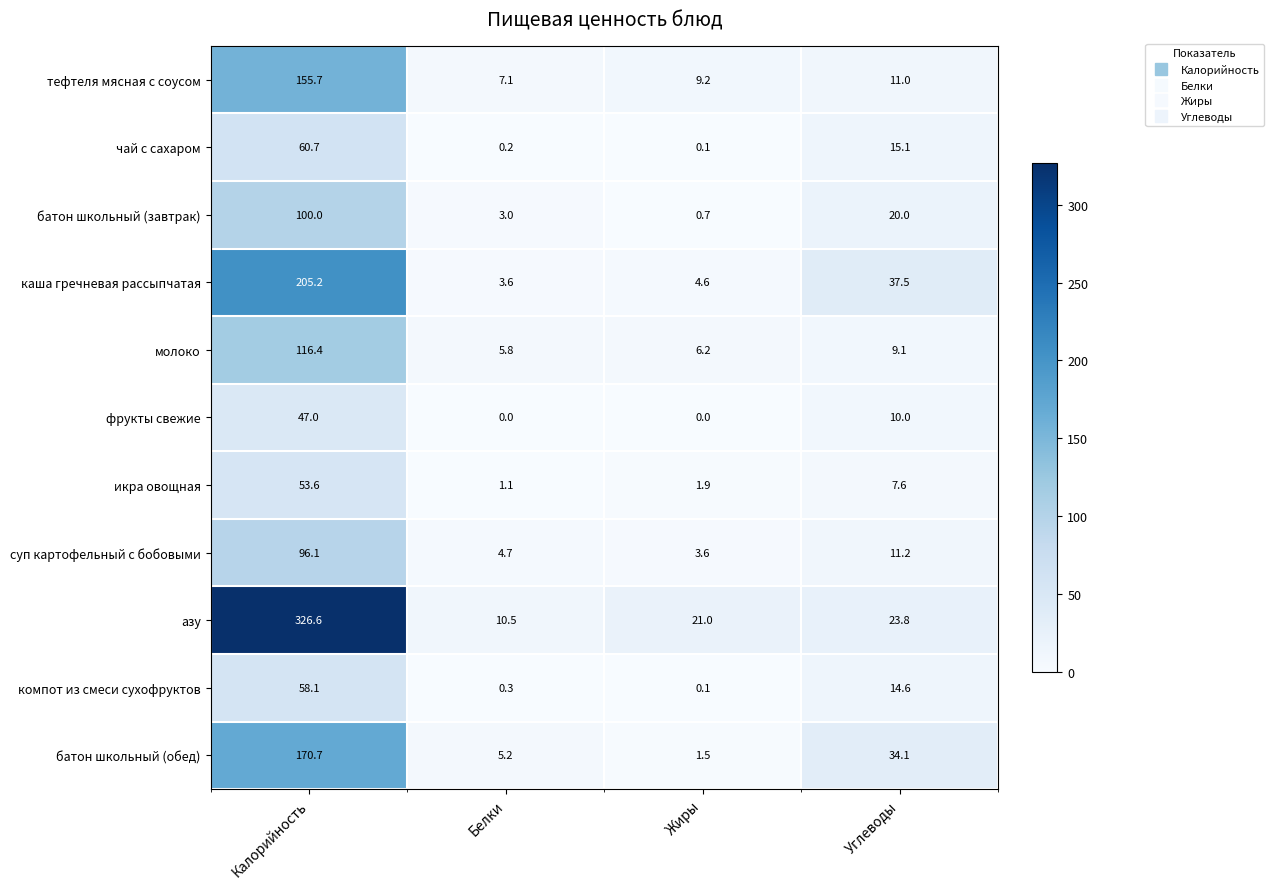

The value of компот из смеси сухофруктов at Углеводы is 8.4. True or false?

False